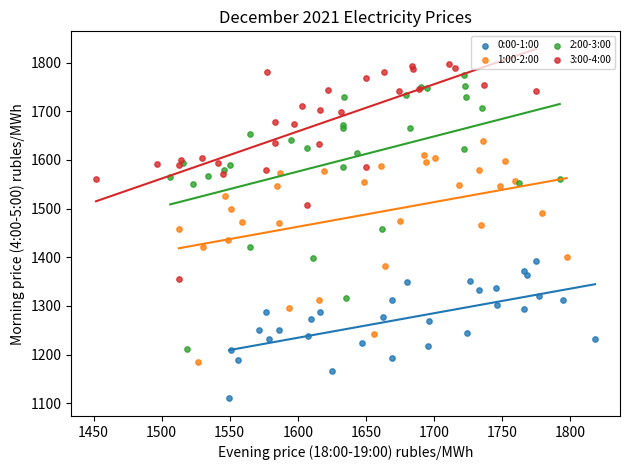

Which series has the widest spread of Y values?

2:00-3:00